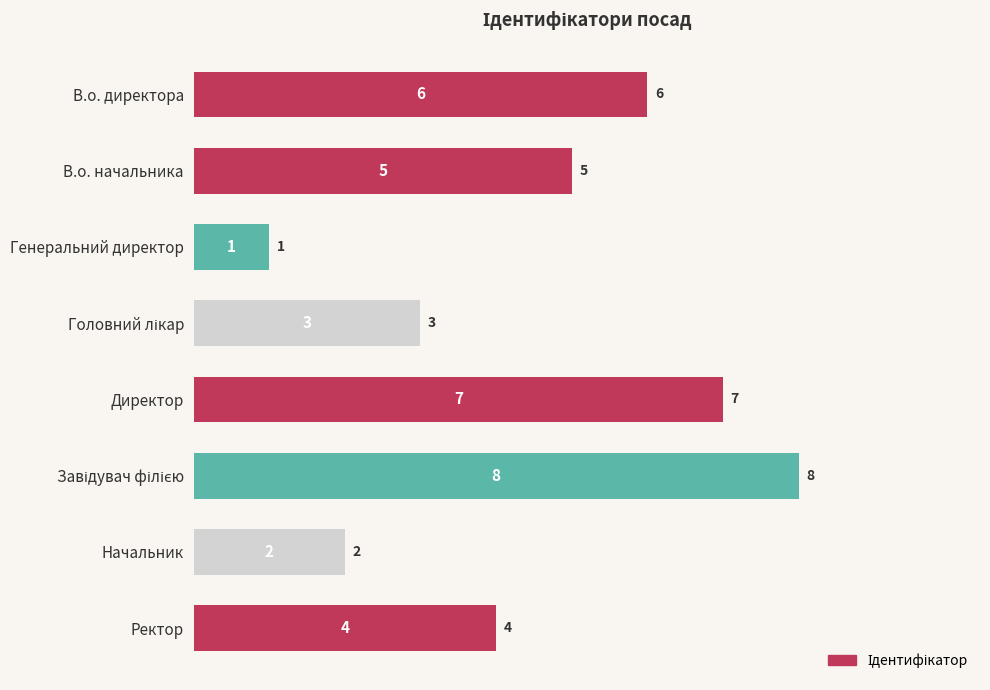

What is the label of the 1st bar from the bottom?

Ректор